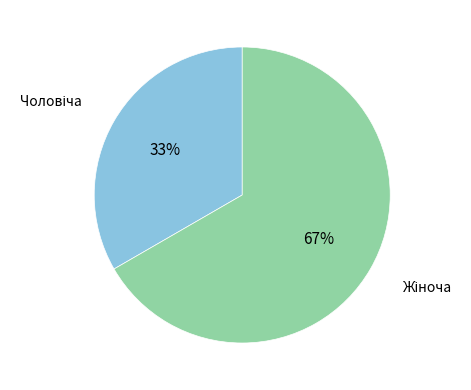

To the nearest percent, what is the average slice percentage?

50%